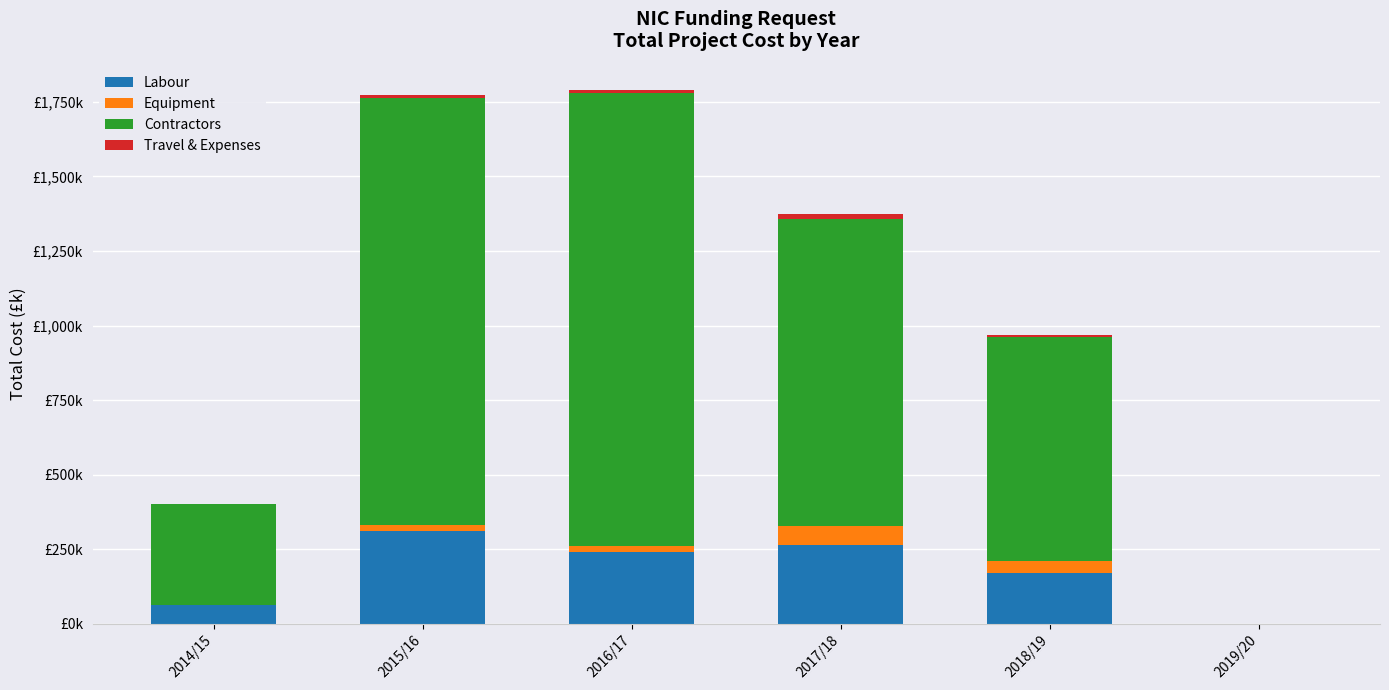

Where is Equipment nearest to the value 30?

2015/16